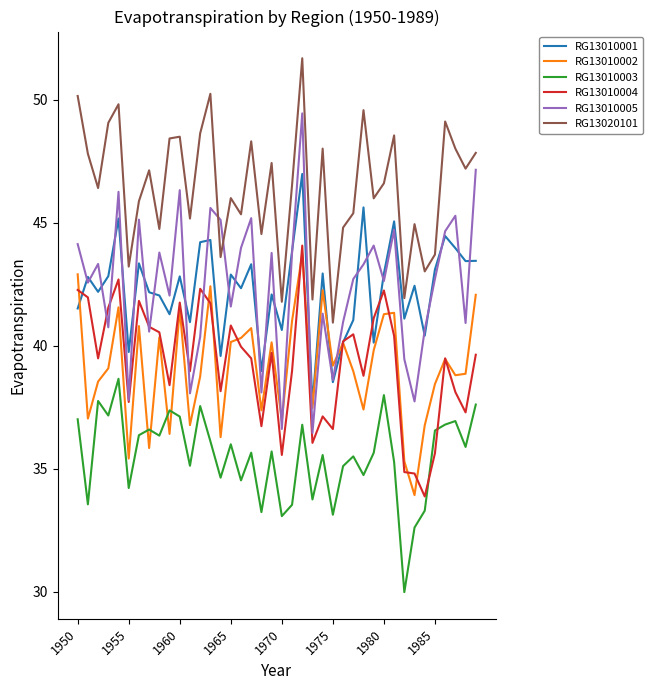

How many intersections are there between RG13010002 and RG13010003?

4